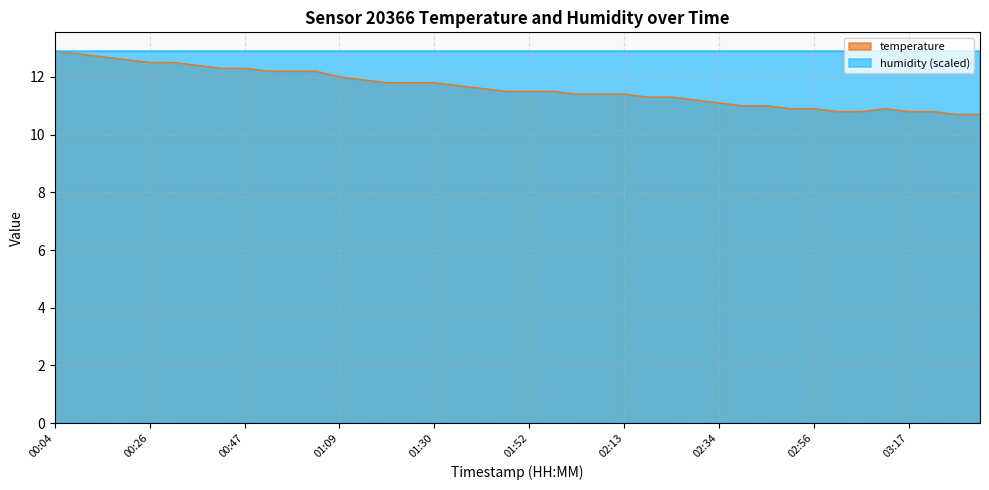

Where does the data first go above 11?

00:04